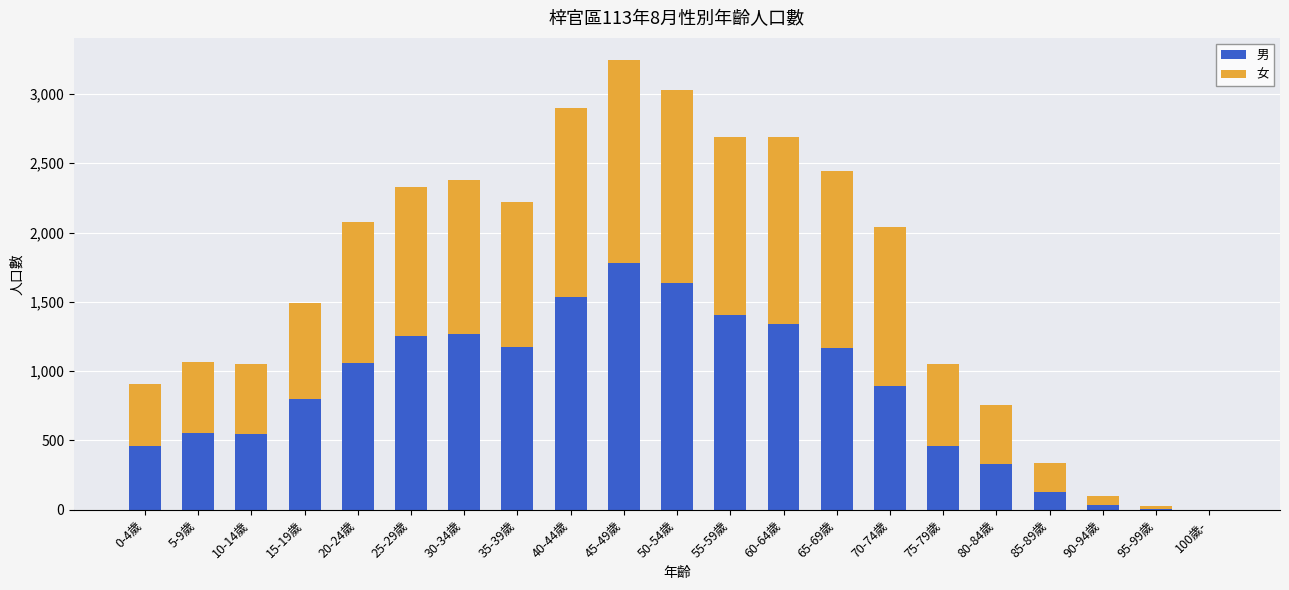

True or false: 男 has a value of 128 at 85-89歲.

True